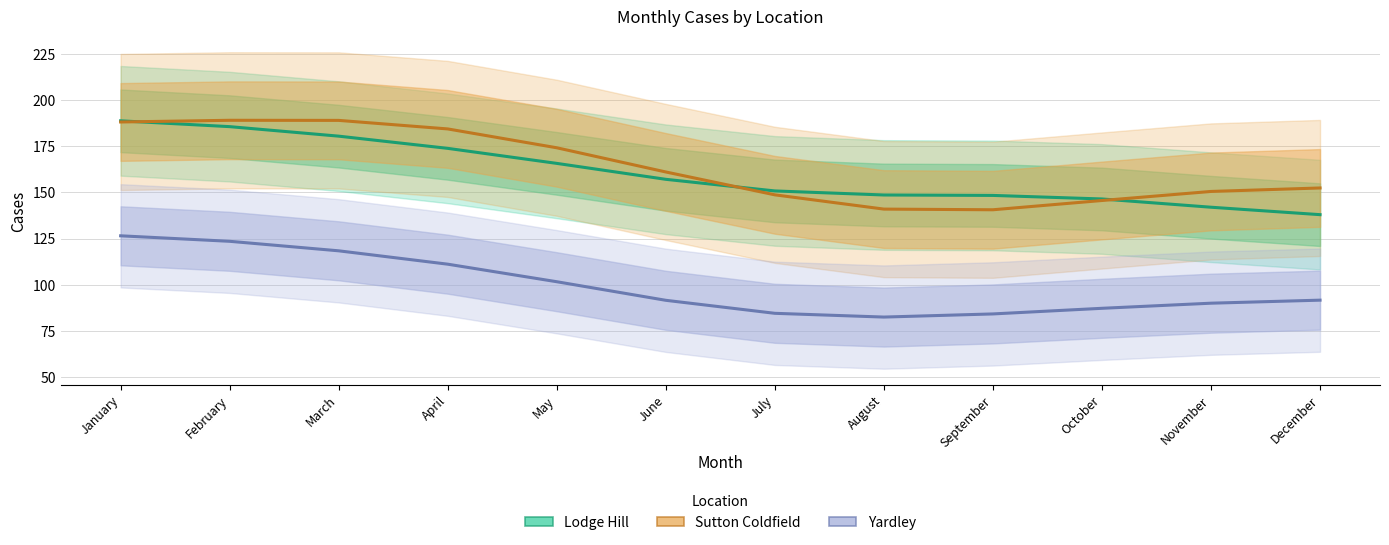

Reading left to right, list all the values displayed in this chart.

Lodge Hill: 188.8	185.7	180.5	173.9	165.8	157.1	150.8	148.6	148.4	146.5	142.0	137.9
Sutton Coldfield: 188.2	189.1	189.1	184.4	174.2	161.1	148.7	141.0	140.6	145.6	150.5	152.4
Yardley: 126.5	123.5	118.3	111.1	101.6	91.5	84.4	82.4	84.1	87.2	89.9	91.6